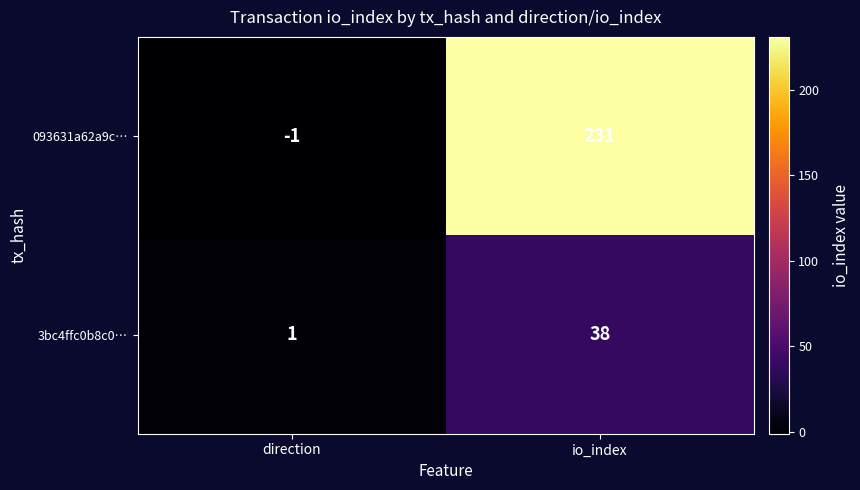

Is the value of 3bc4ffc0b8c0… at direction greater than the value of 093631a62a9c… at io_index?

No